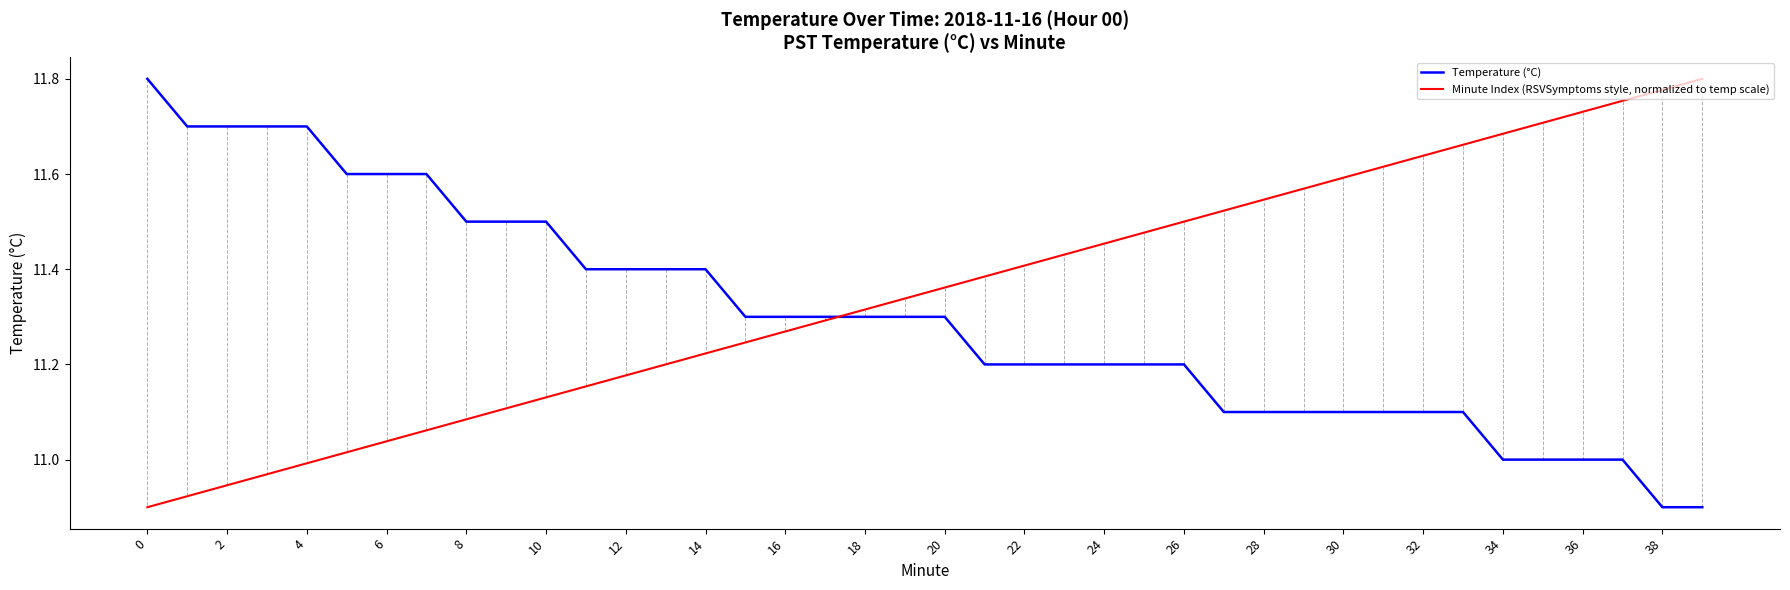

Rank the series by their average value, from highest to lowest.

Minute Index (RSVSymptoms style, normalized to temp scale), Temperature (°C)